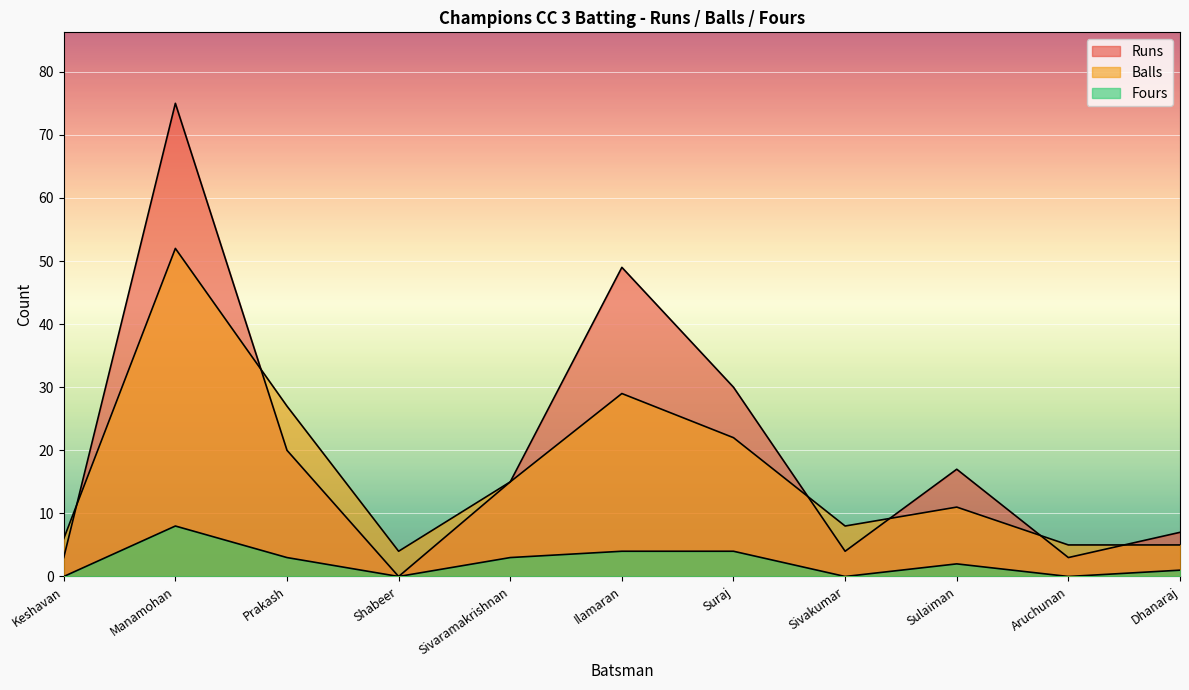

Which series has the largest range (max minus min)?

Runs